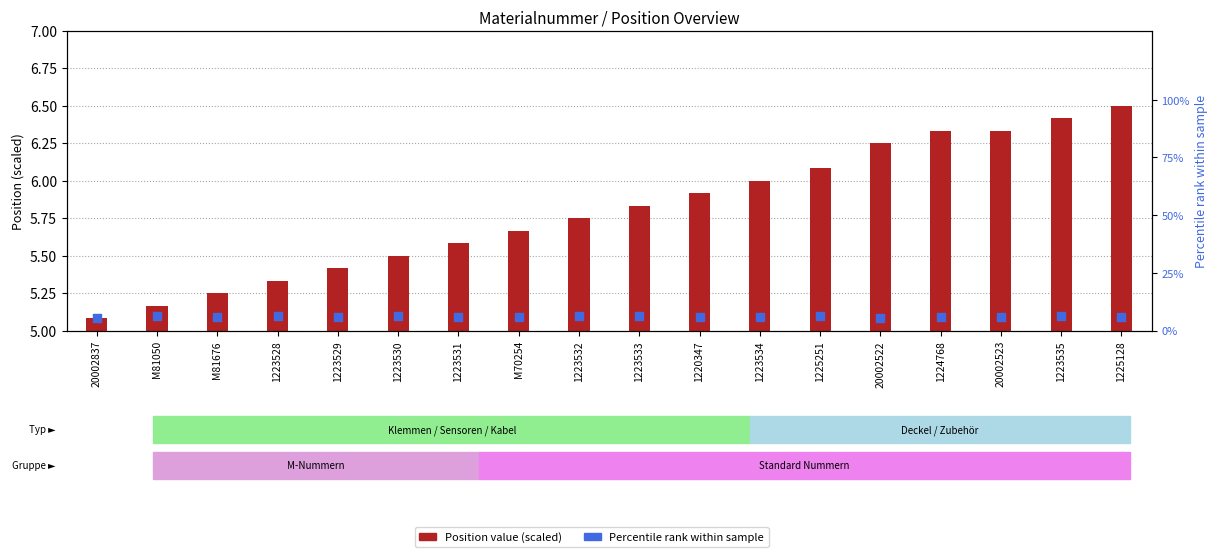

At how many categories does at least one series exceed 5?

18